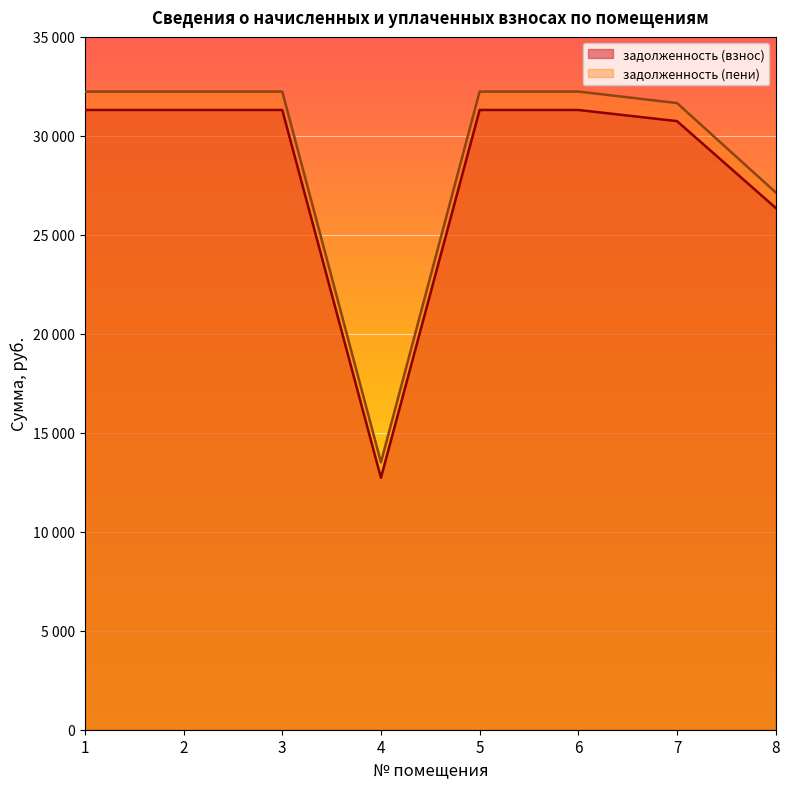

What is the difference between the maximum and minimum values in the задолженность (пени) series?

18727.6